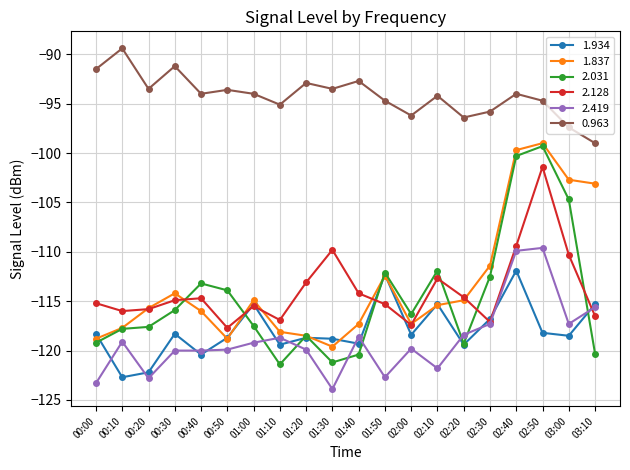

True or false: 0.963 has a value of -54.0 at 03:10.

False